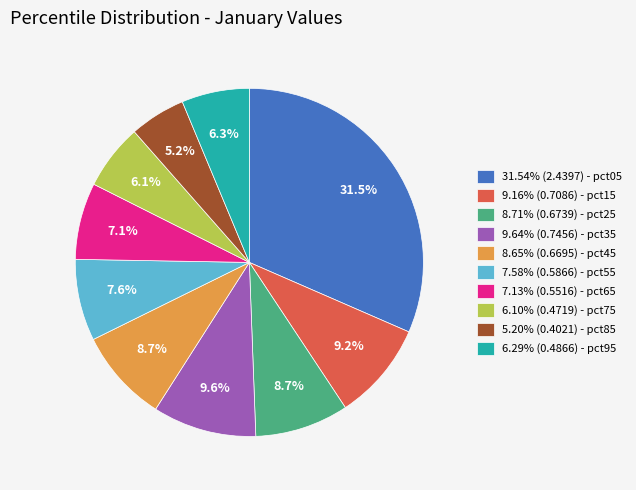

Do 9.64% (0.7456) - pct35 and 8.65% (0.6695) - pct45 together represent more than half of the pie?

No